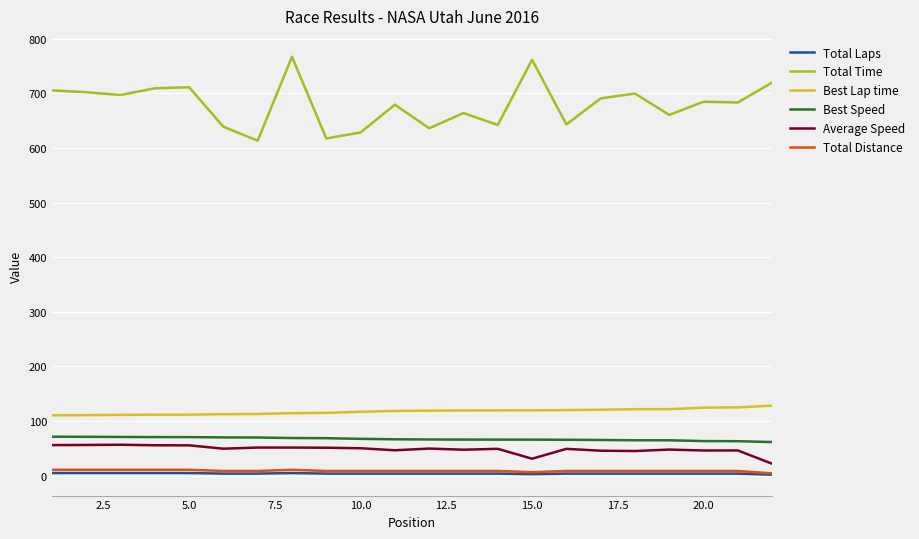

What is the maximum value shown in the chart?

766.8